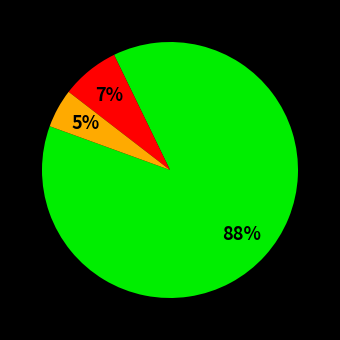

Is there any slice that represents more than half of the pie?

Yes